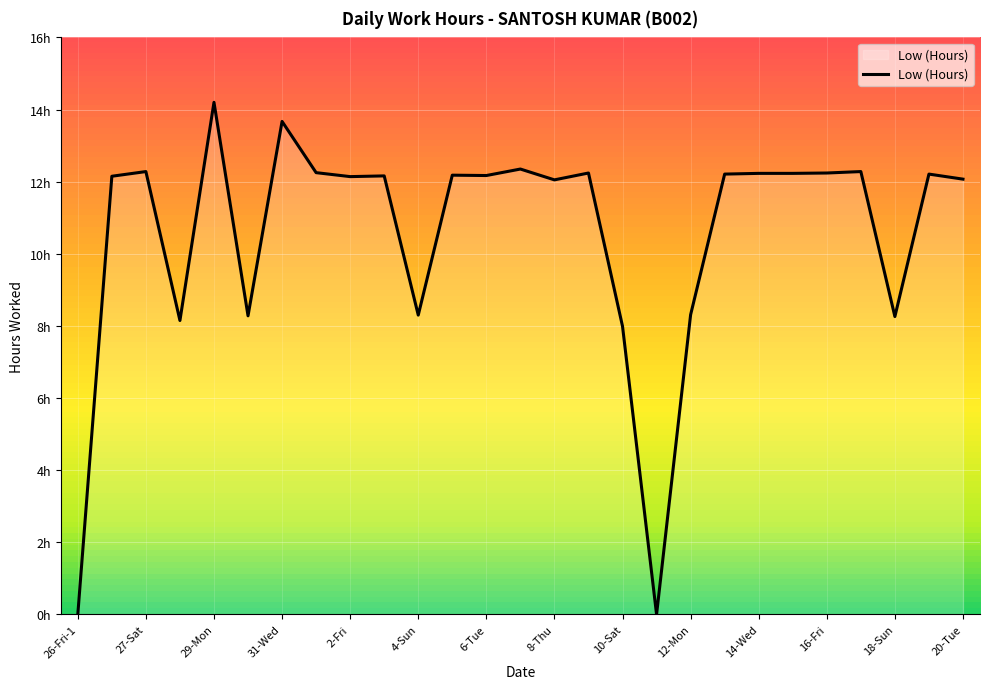

Does the chart have visible grid lines?

Yes